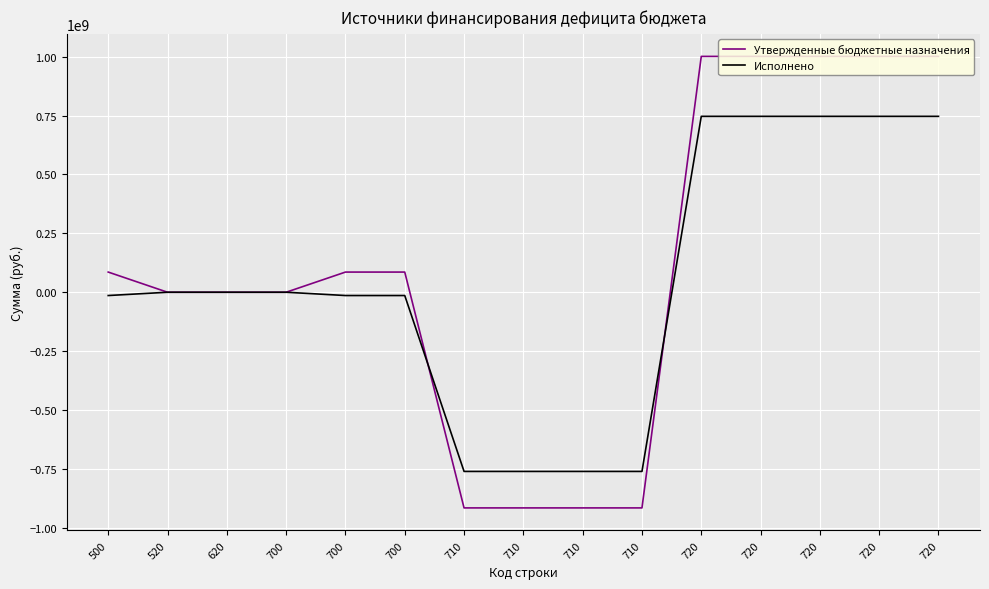

What is the difference between the maximum and minimum values in the Исполнено series?

1507878242.4